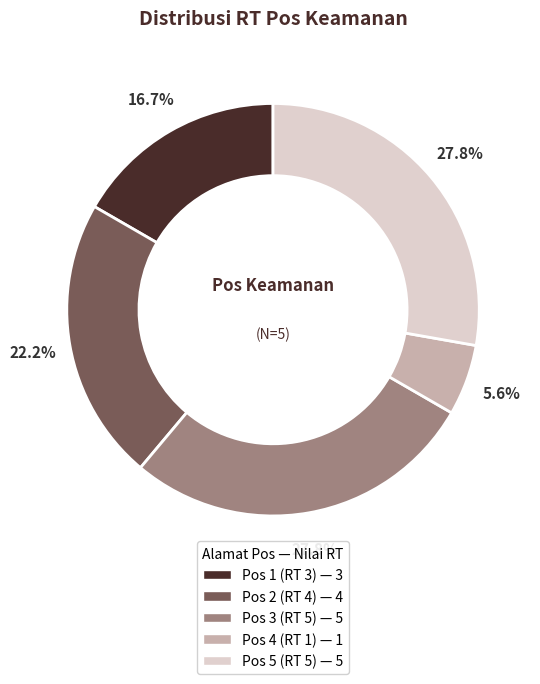

Does any single category account for the majority?

No